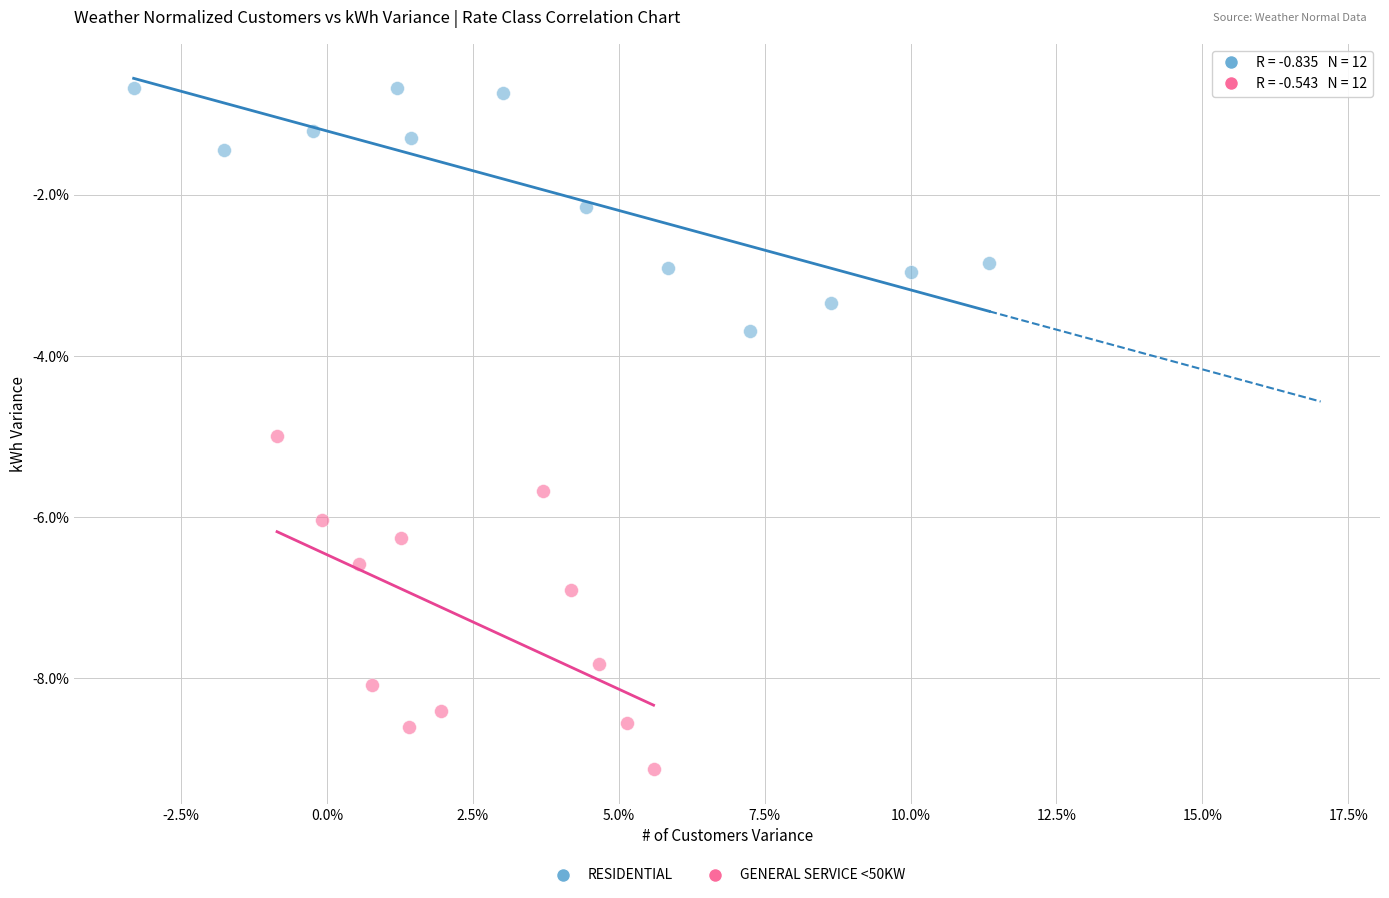

What are all the series names shown in the legend?

RESIDENTIAL, GENERAL SERVICE <50KW